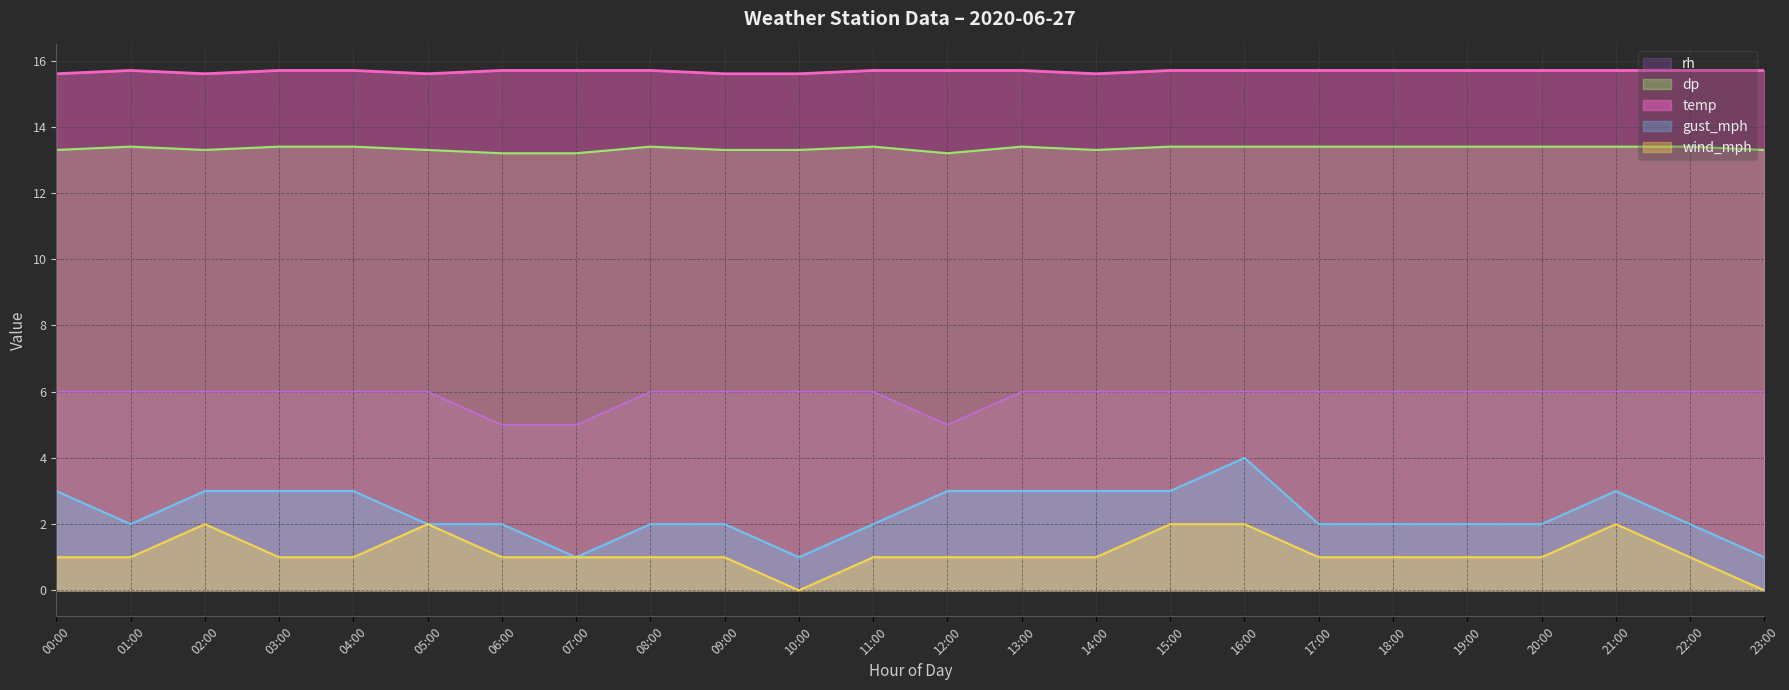

Is the value of wind_mph at 12:00 greater than the value of rh at 04:00?

No